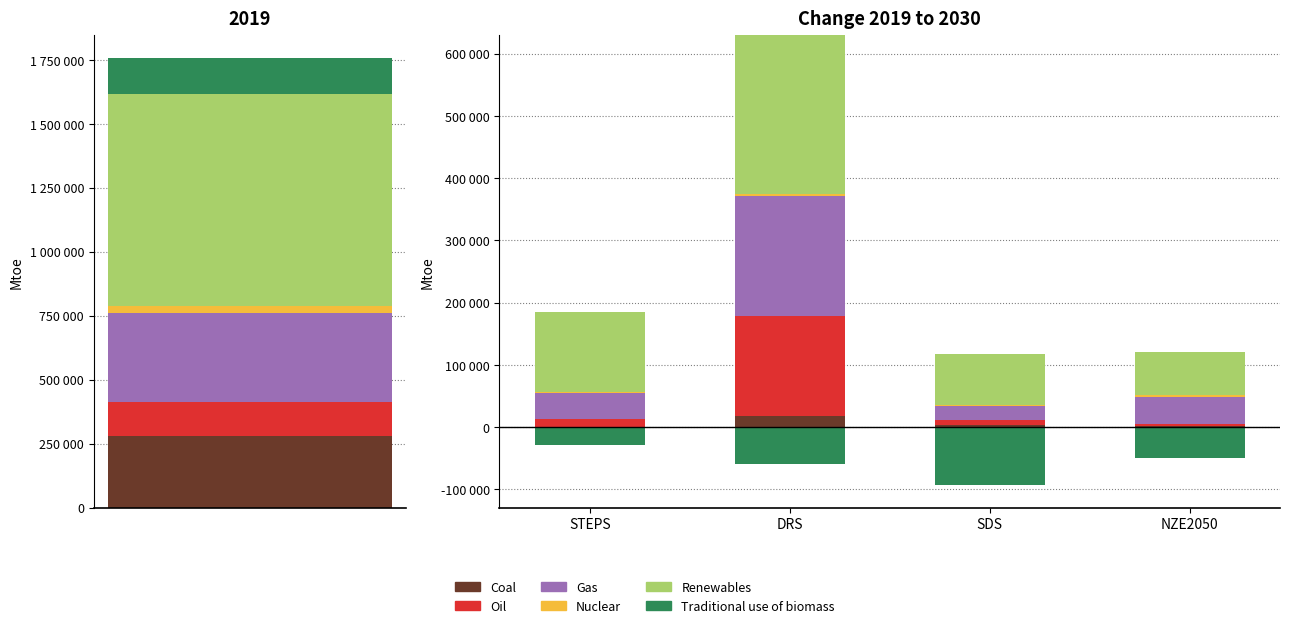

What is the average value of the Oil series?

46310.0